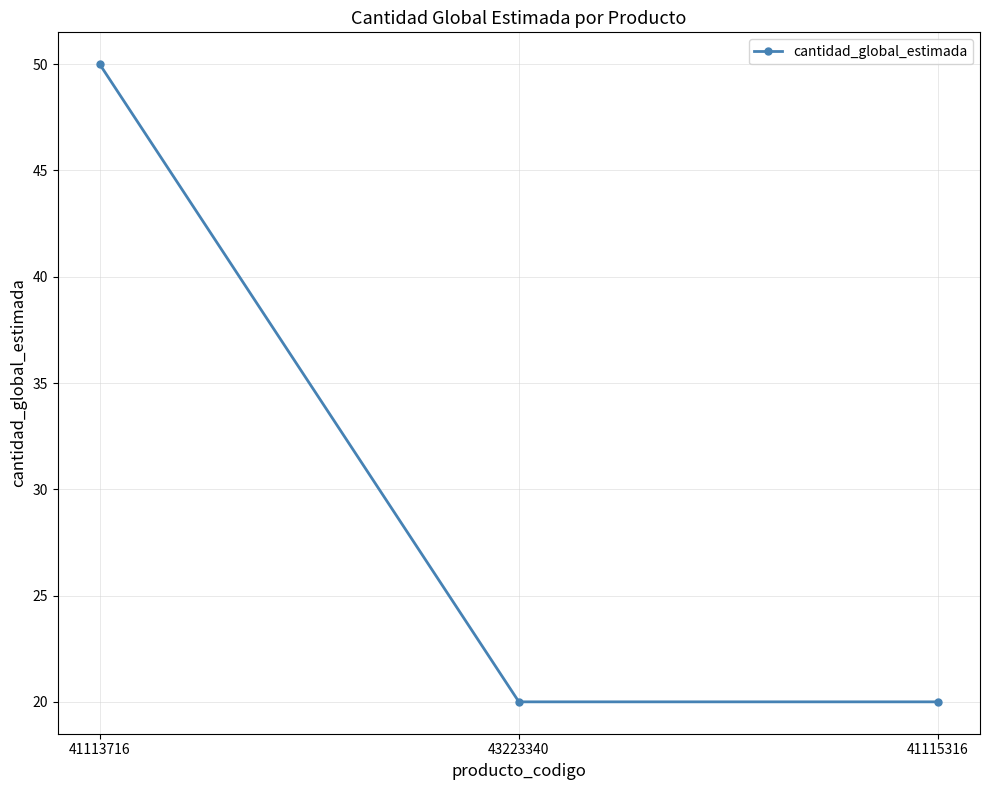

What is the maximum value shown in the chart?

50